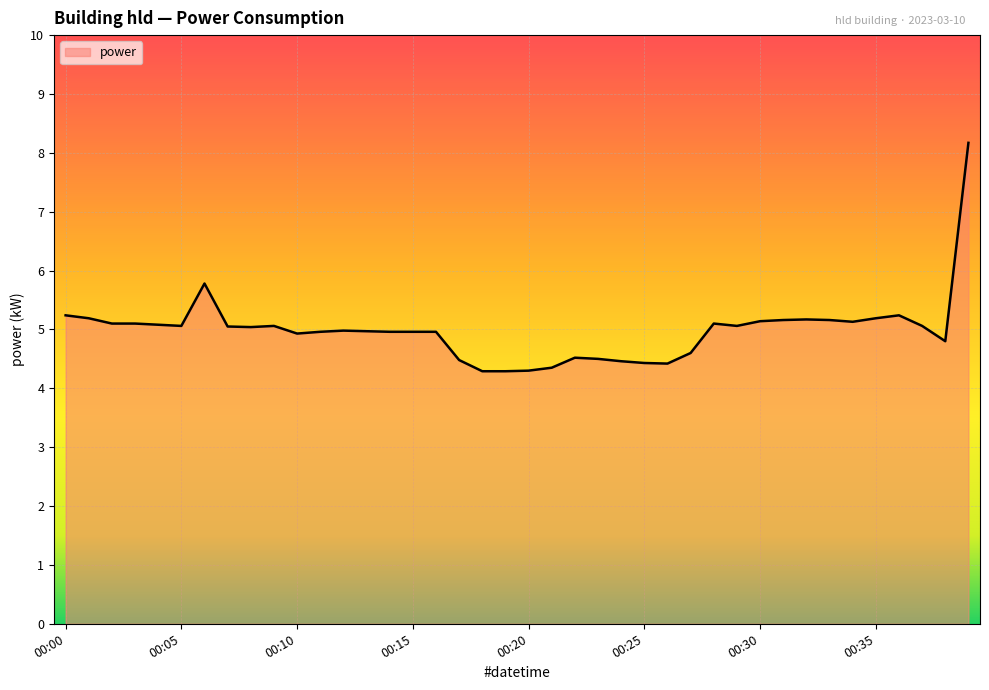

What is the average value?

5.0